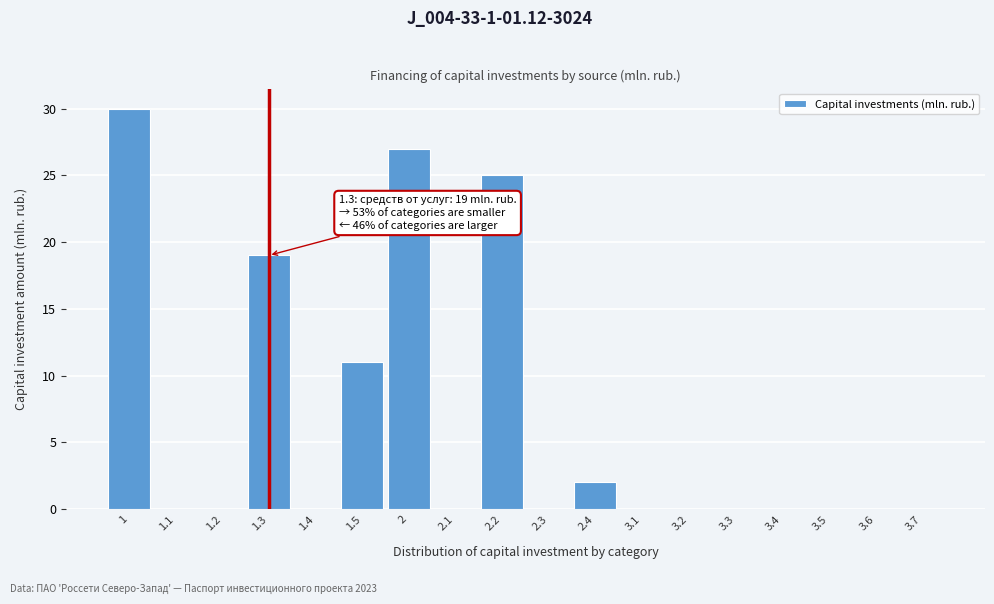

Reading left to right, what are all the values shown in this chart?

1=30	1.1=0	1.2=0	1.3=19	1.4=0	1.5=11	2=27	2.1=0	2.2=25	2.3=0	2.4=2	3.1=0	3.2=0	3.3=0	3.4=0	3.5=0	3.6=0	3.7=0